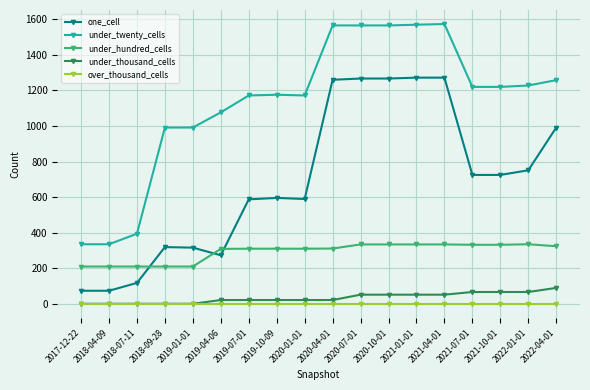

The under_thousand_cells series shows 2 at 2018-04-09. True or false?

True